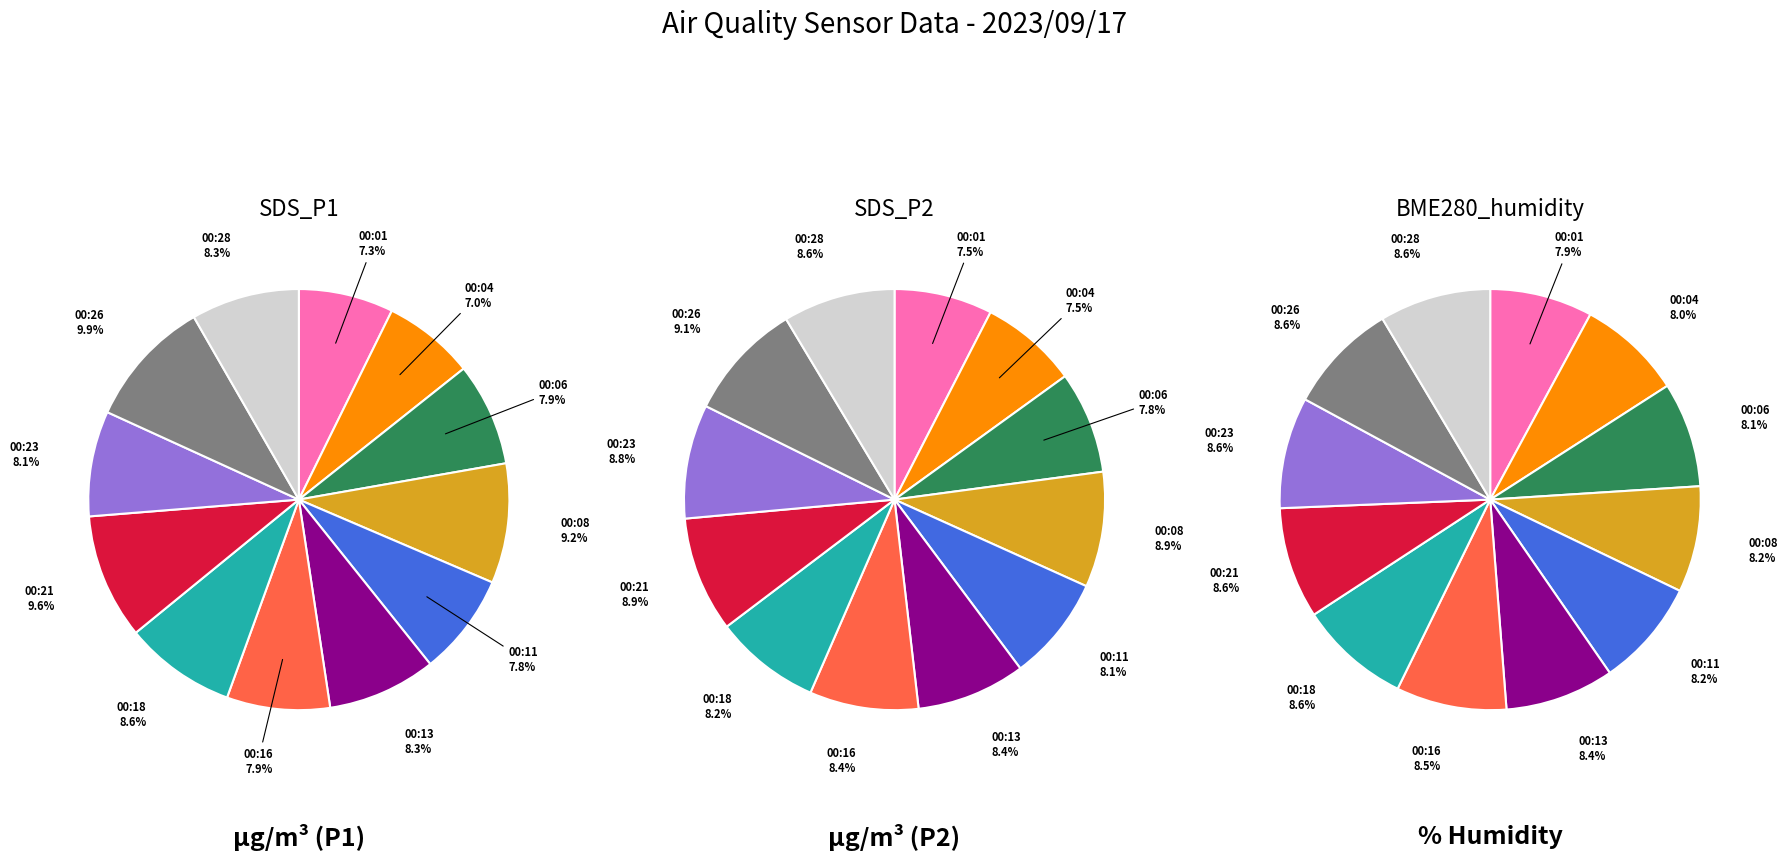

Is 00:28 the majority of the pie?

No